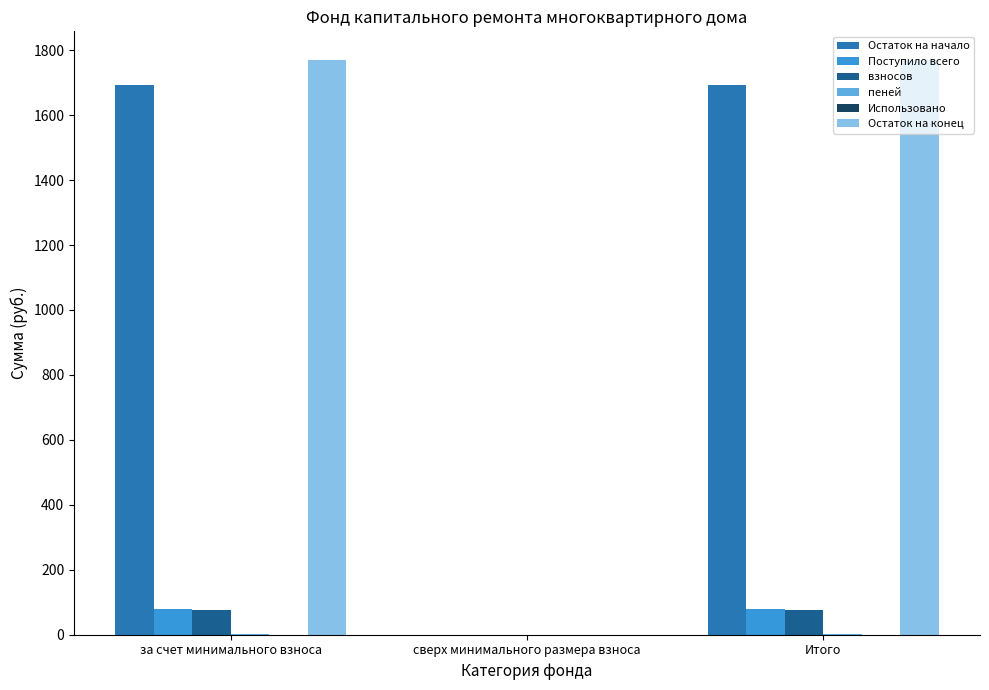

What is the maximum value for Остаток на конец?

1769.6